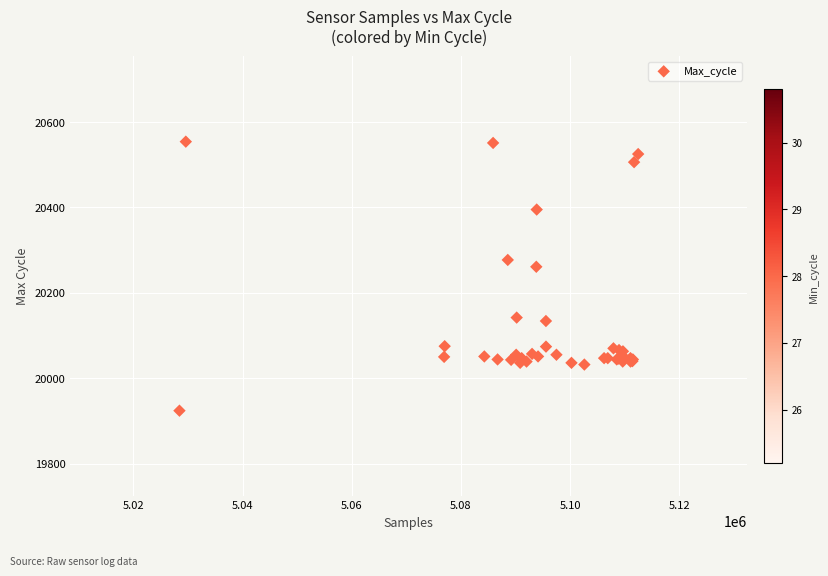

What Y value in the scatter plot is closest to 20239?

20261